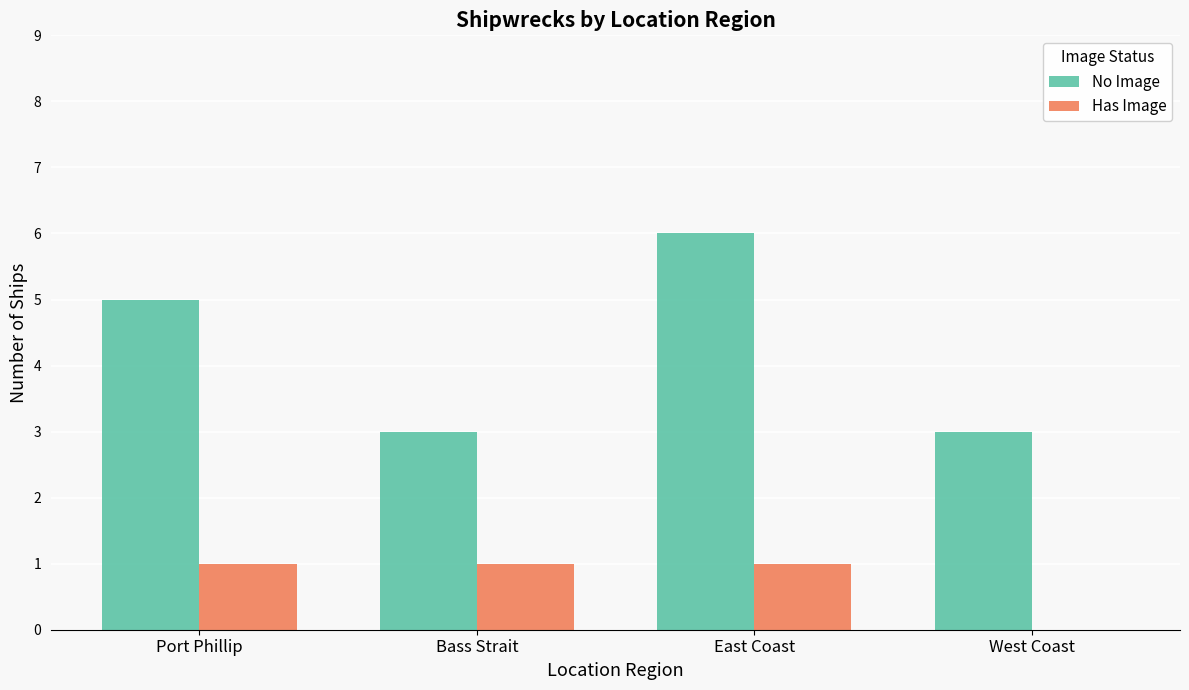

Which series has the largest total across all categories?

No Image